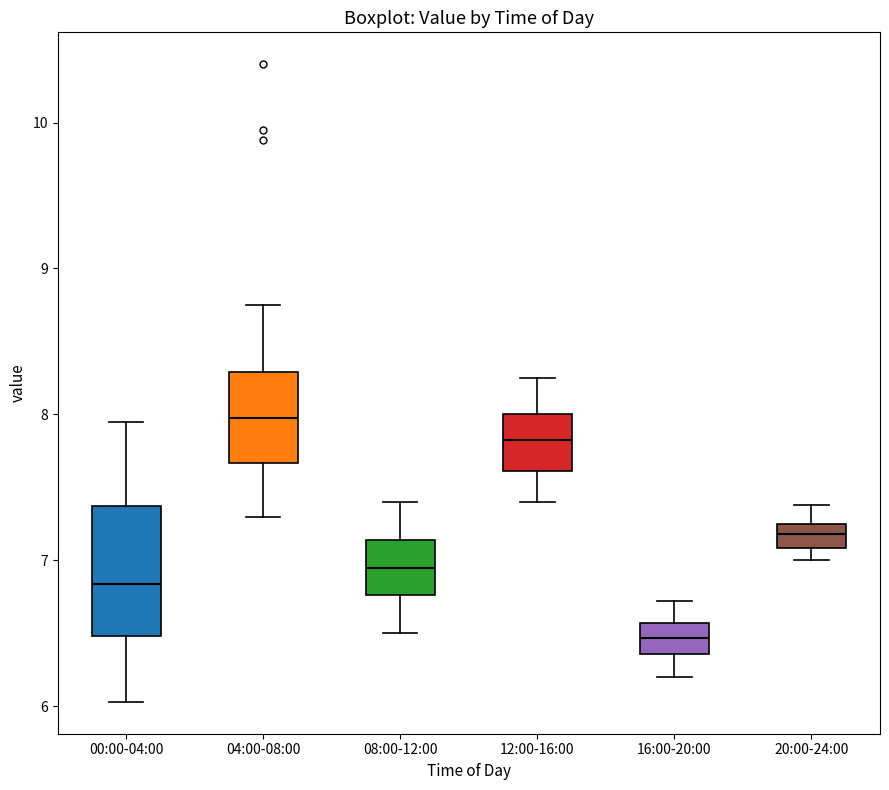

Which box's median line is the lowest?

16:00-20:00